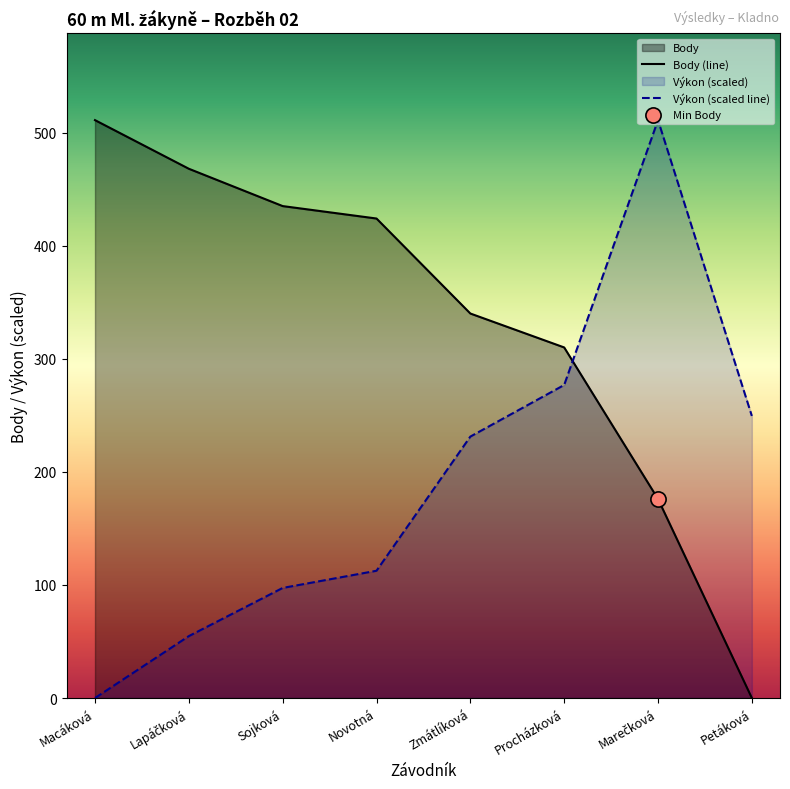

Which series has the largest total across all categories?

Body (line)